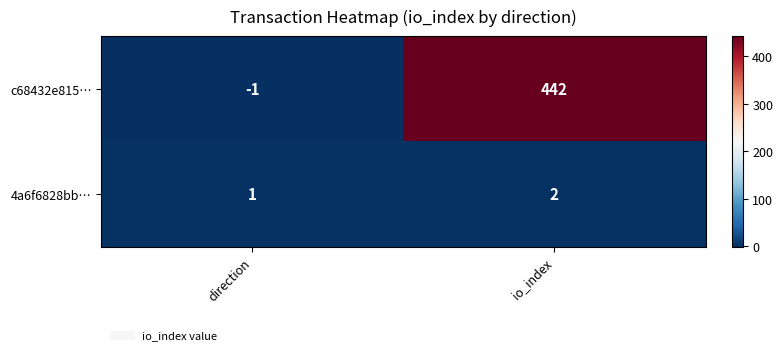

The value of 4a6f6828bb… at io_index is 1. True or false?

False